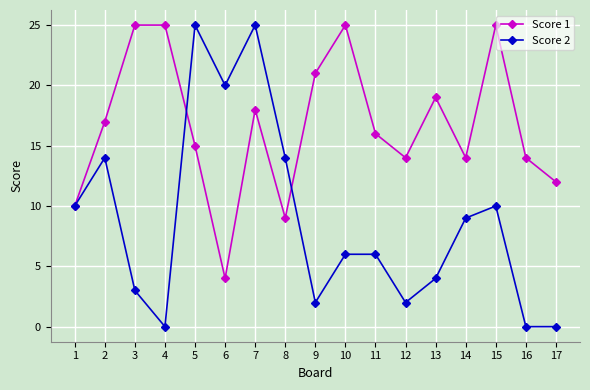

How many lines are shown in the chart?

2